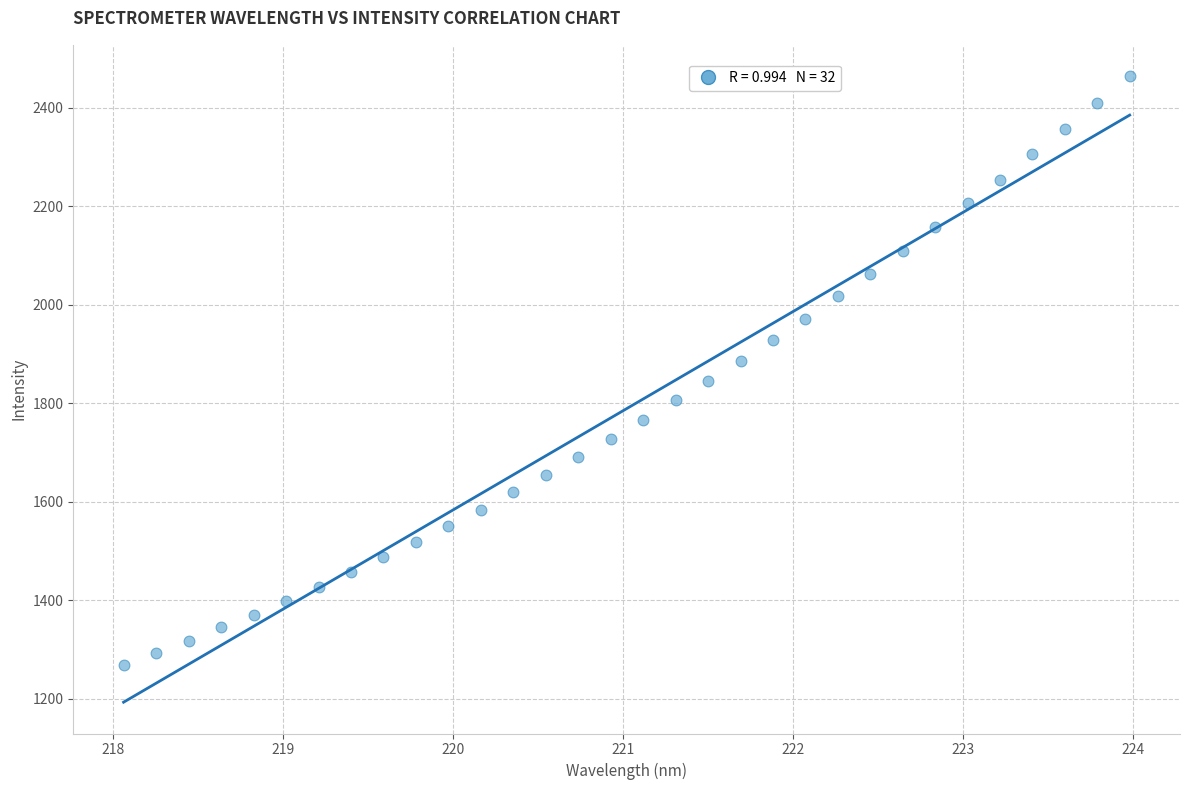

What is the range of Y values (max minus min)?

1195.6